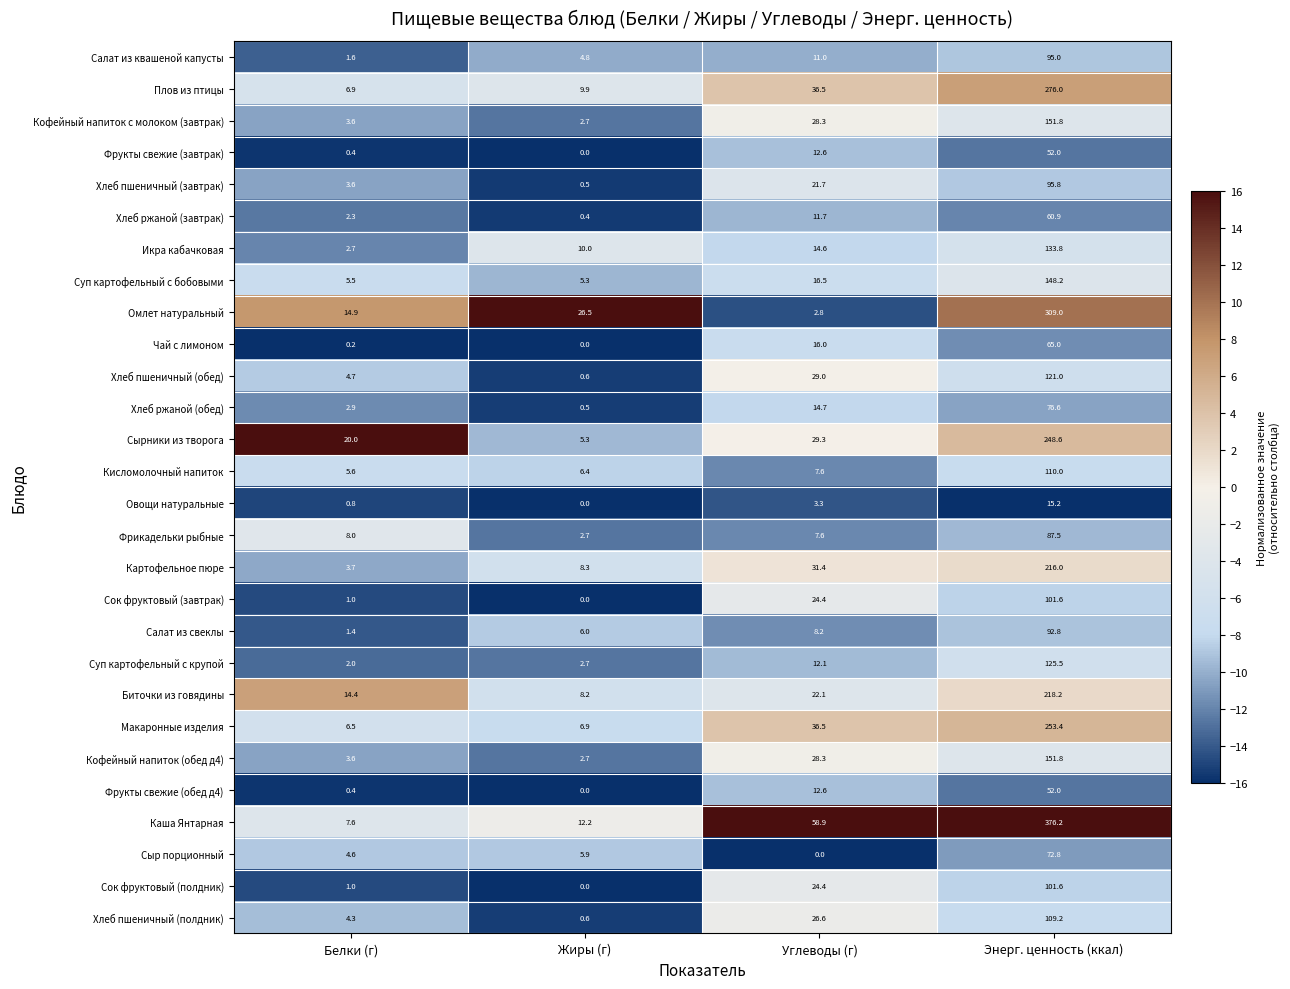

Where does the Фрукты свежие (завтрак) series first go above 12?

Углеводы (г)